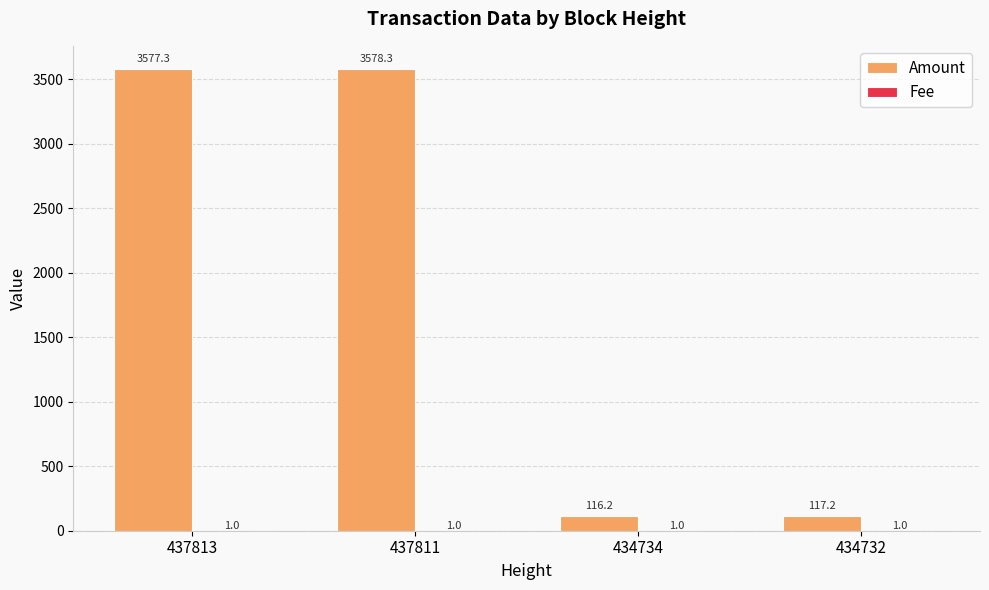

At which label is Amount closest to 1847?

434732